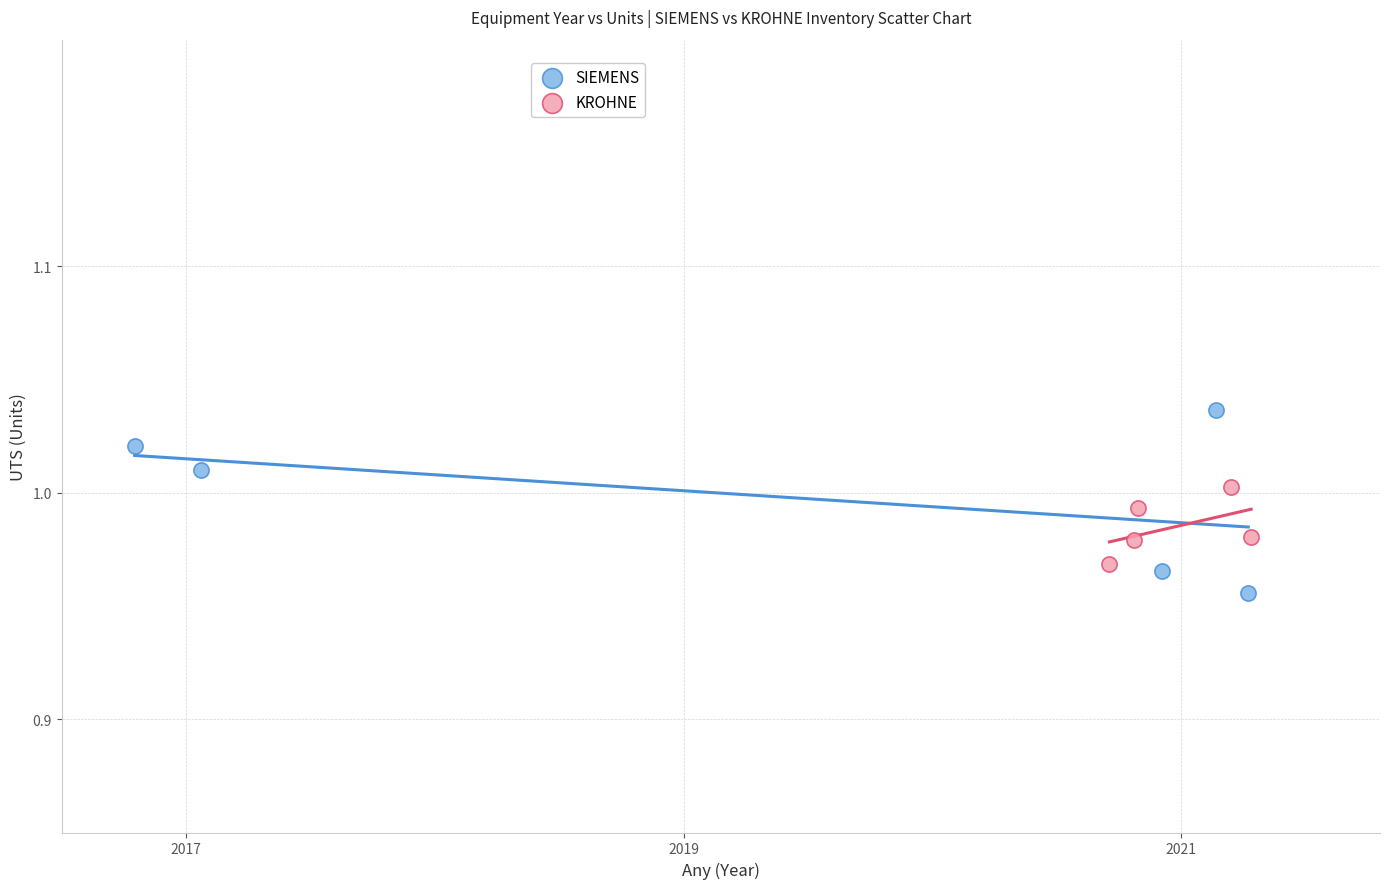

Which series reaches the maximum Y coordinate?

SIEMENS